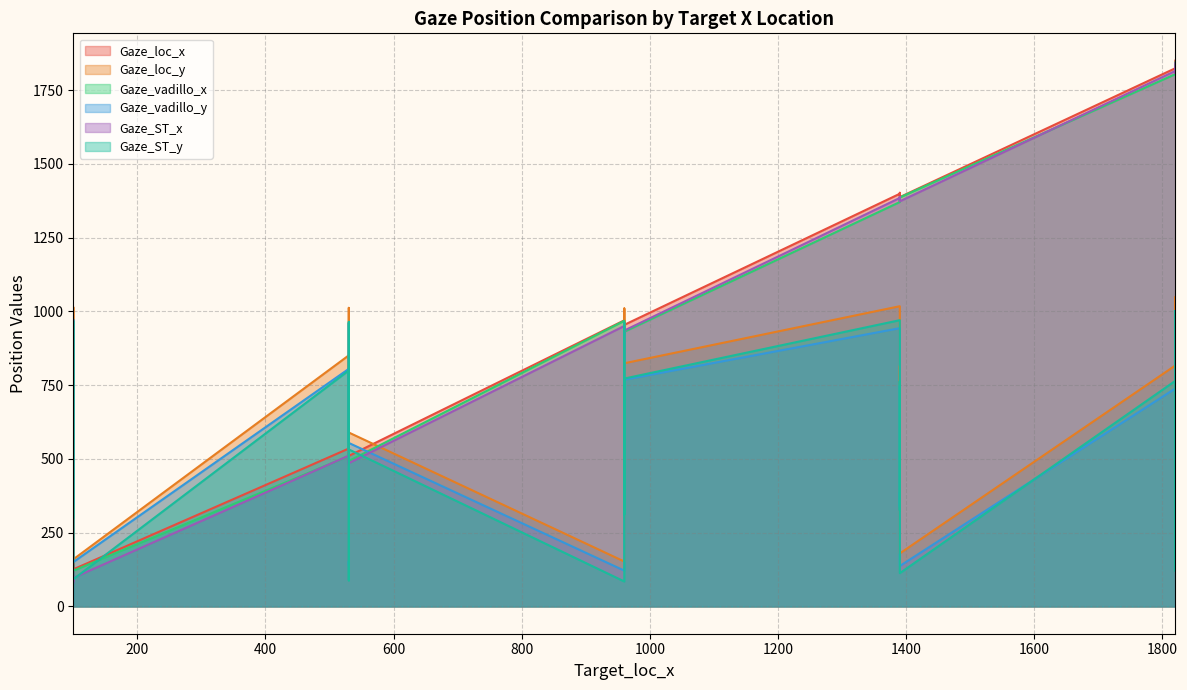

True or false: Gaze_ST_y and Gaze_vadillo_x intersect in this chart.

True